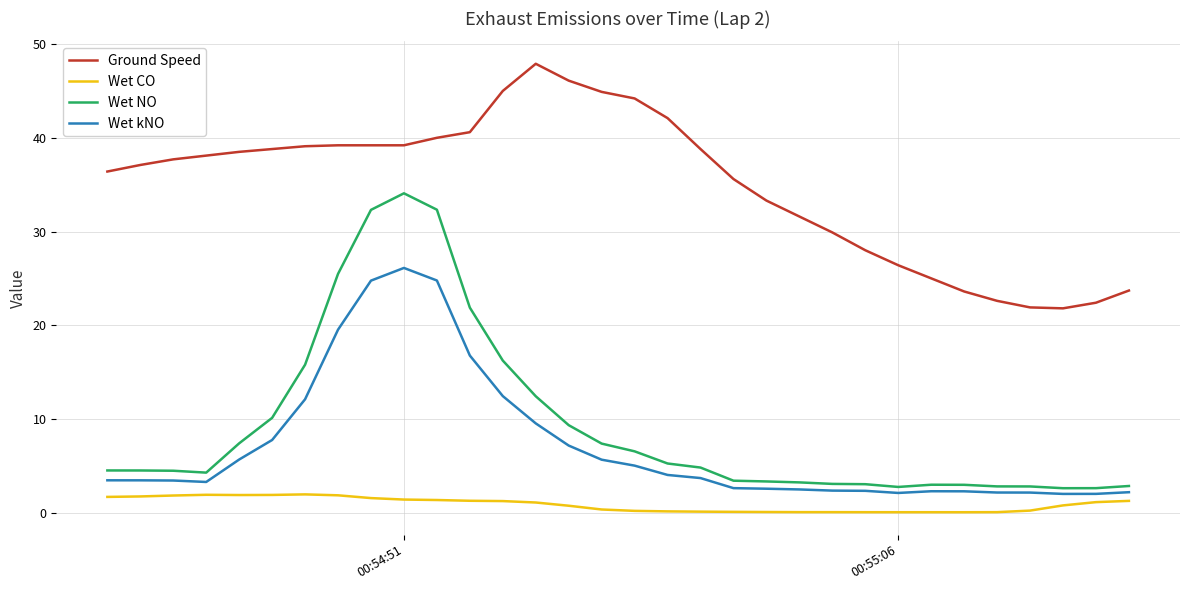

Which series has the widest spread of values?

Wet NO